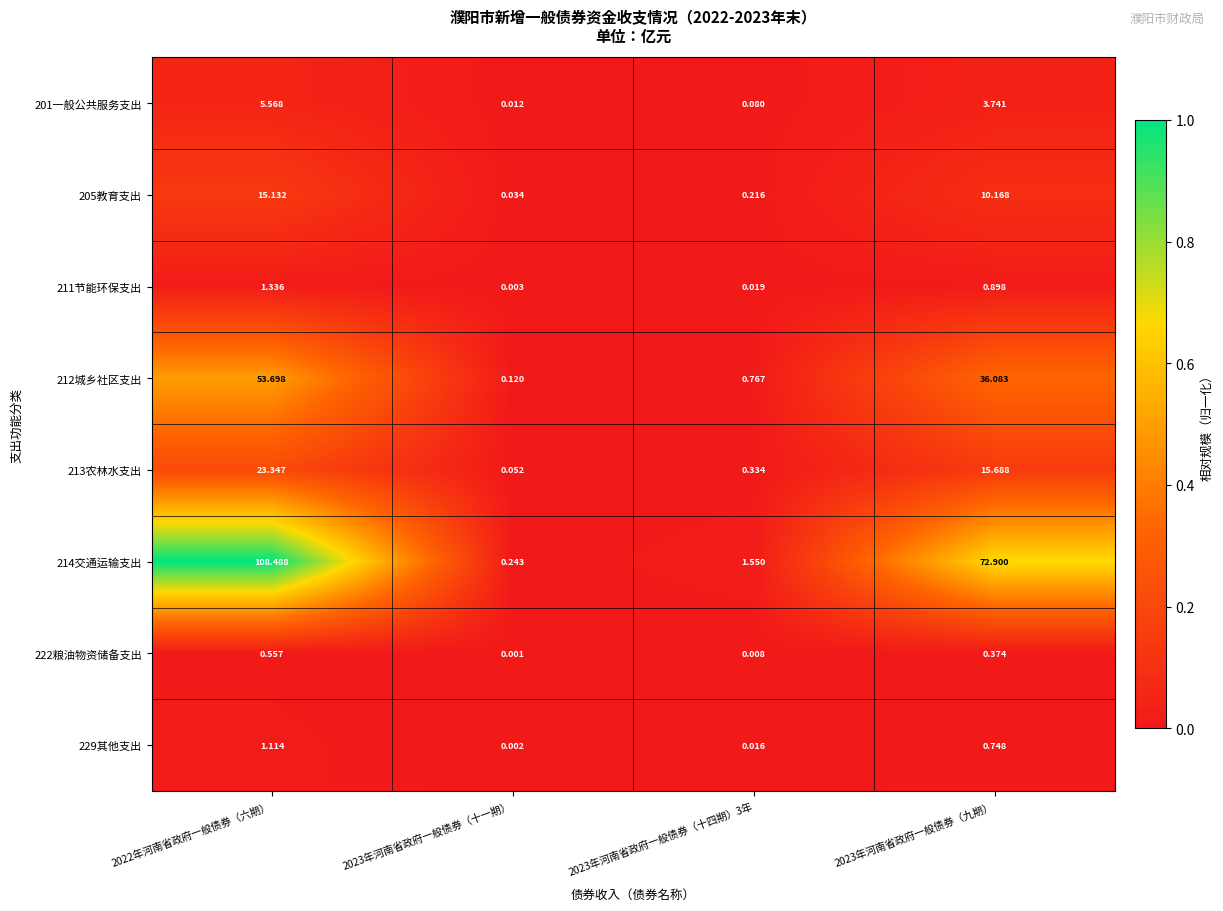

Is the value of 222粮油物资储备支出 at 2023年河南省政府一般债券（十一期） greater than the value of 201一般公共服务支出 at 2023年河南省政府一般债券（十四期）3年?

No